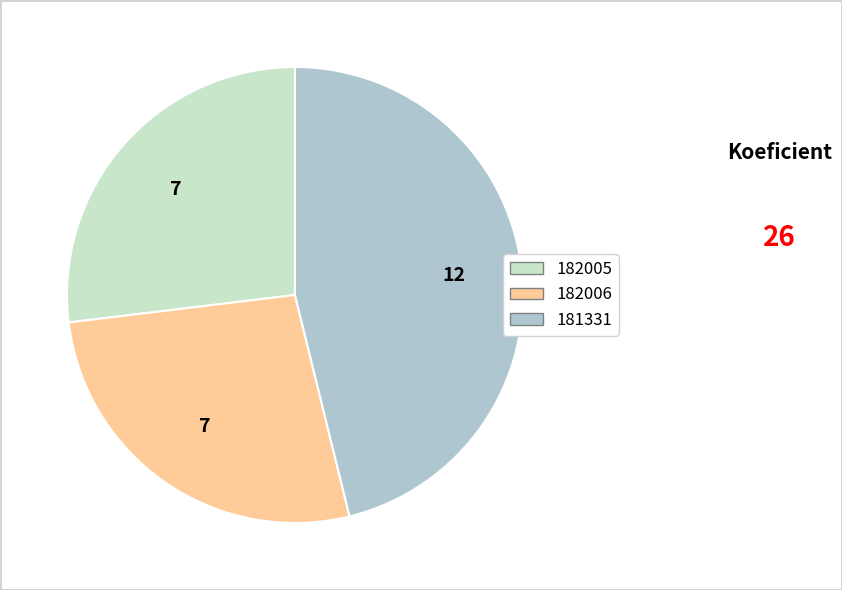

True or false: 182005 accounts for 27% of the total.

True